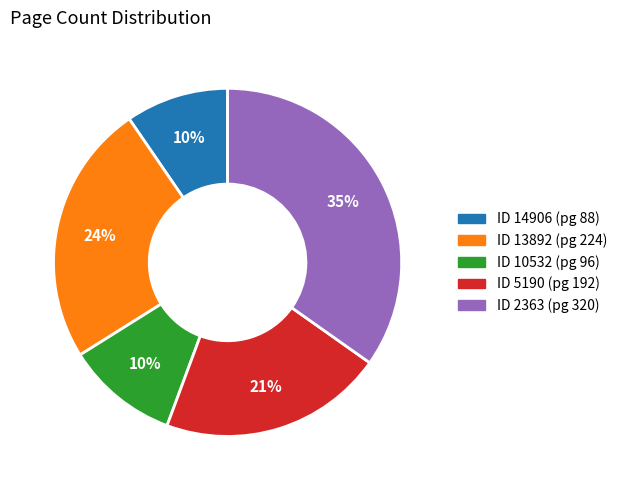

How many slices are in this pie chart?

5